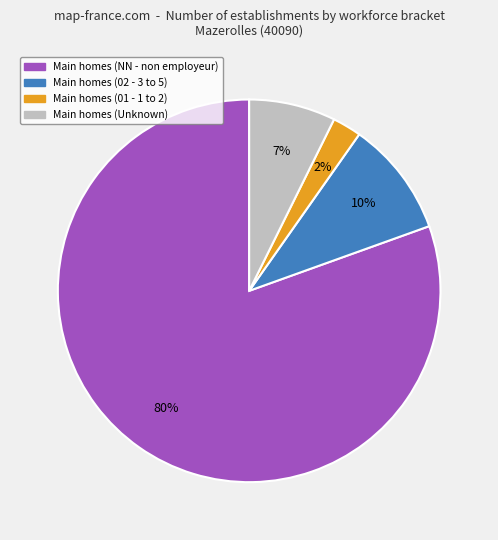

To the nearest percent, what is the average slice percentage?

25%